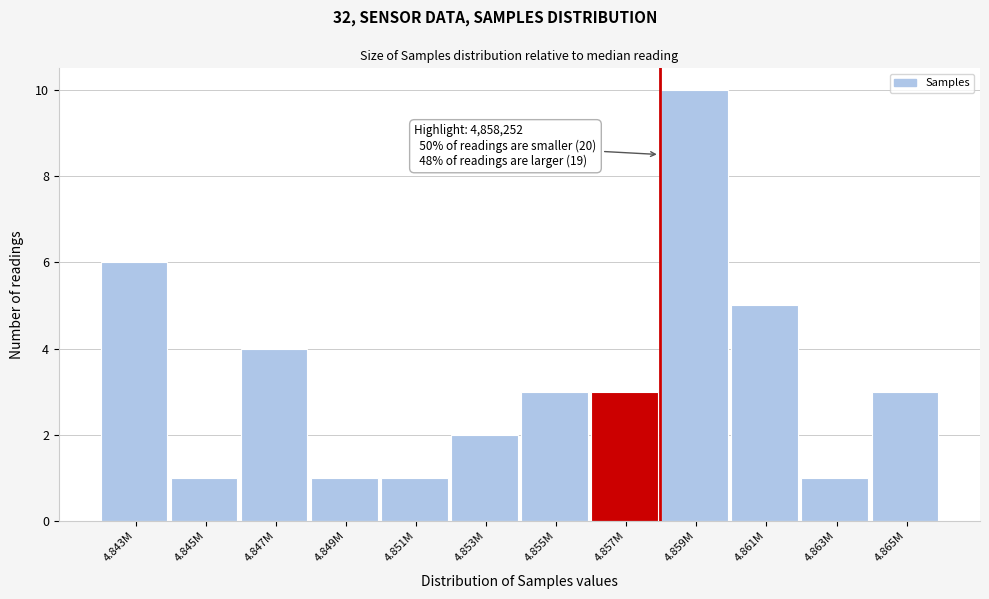

Reading left to right, extract all data points from this chart.

4.843M=6	4.845M=1	4.847M=4	4.849M=1	4.851M=1	4.853M=2	4.855M=3	4.857M=3	4.859M=10	4.861M=5	4.863M=1	4.865M=3